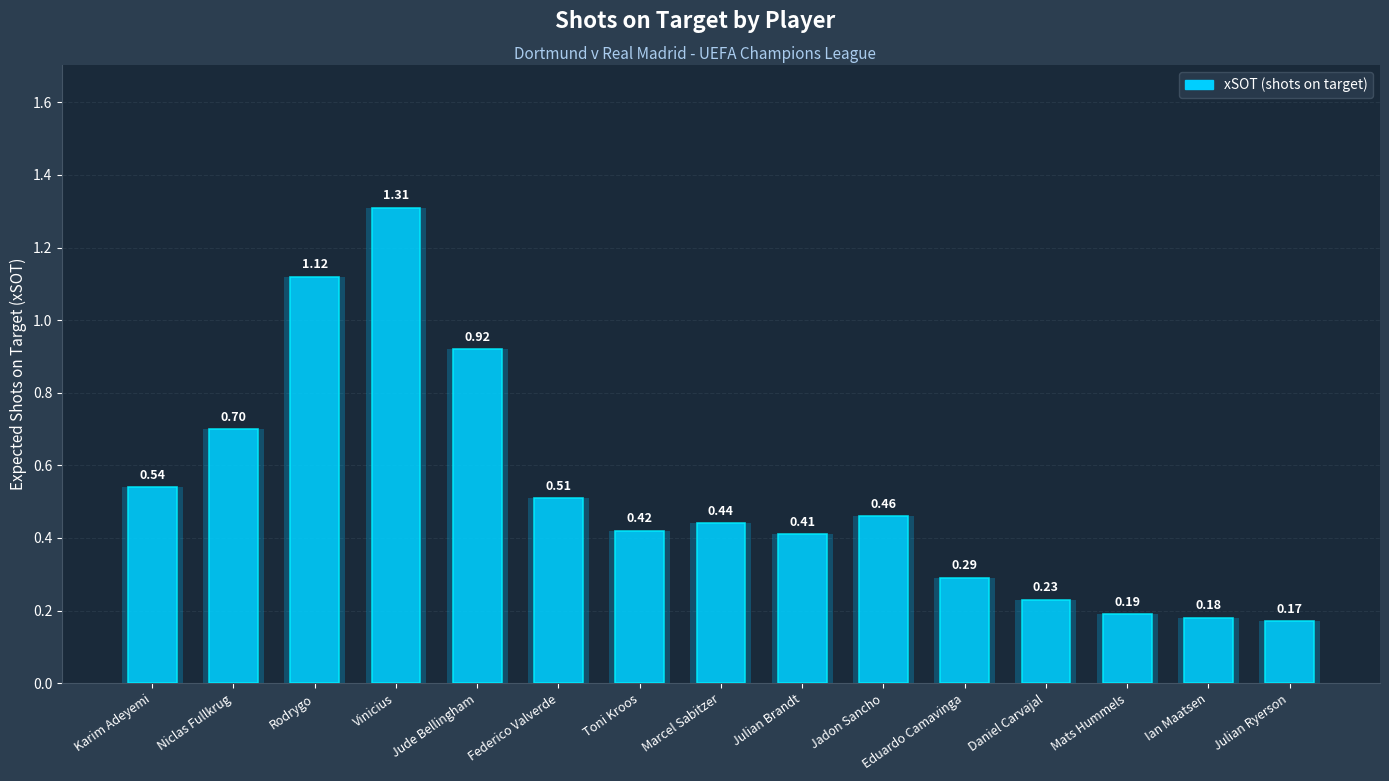

Approximately how many times larger is the value at Ian Maatsen compared to Vinicius?

0.1